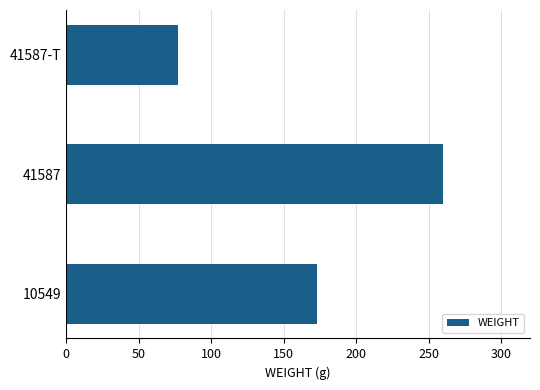

What is the sum of the values at 41587-T and 10549?

250